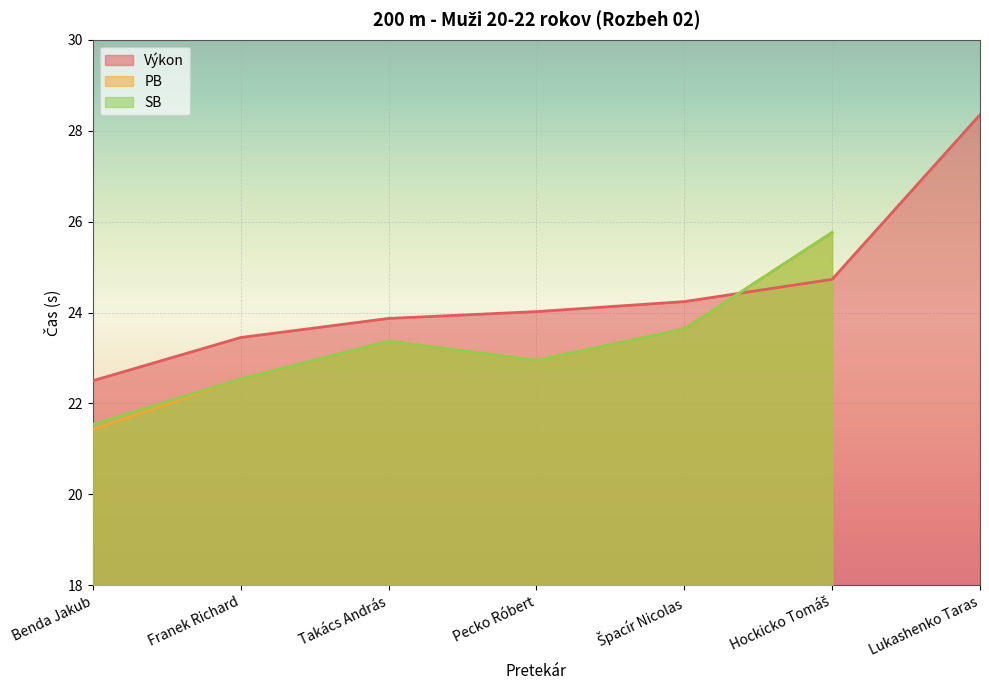

Which has a higher value, Lukashenko Taras or Franek Richard?

Lukashenko Taras